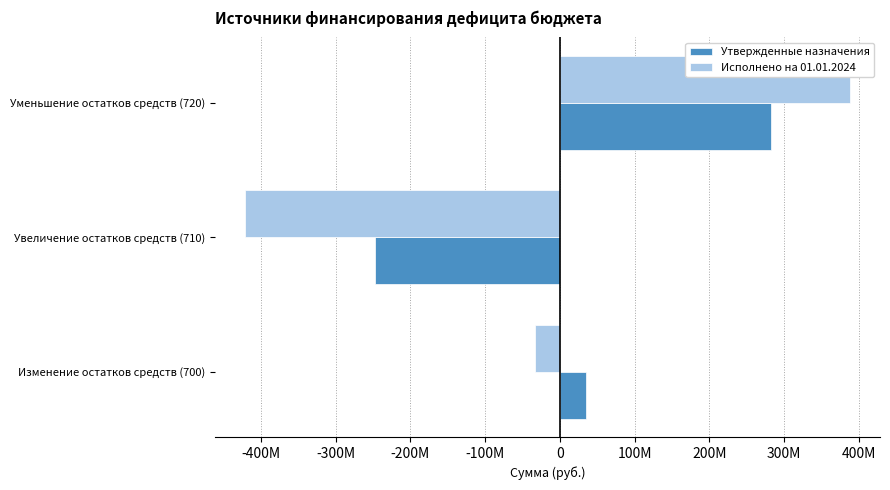

Which series has the widest spread of values?

Исполнено на 01.01.2024